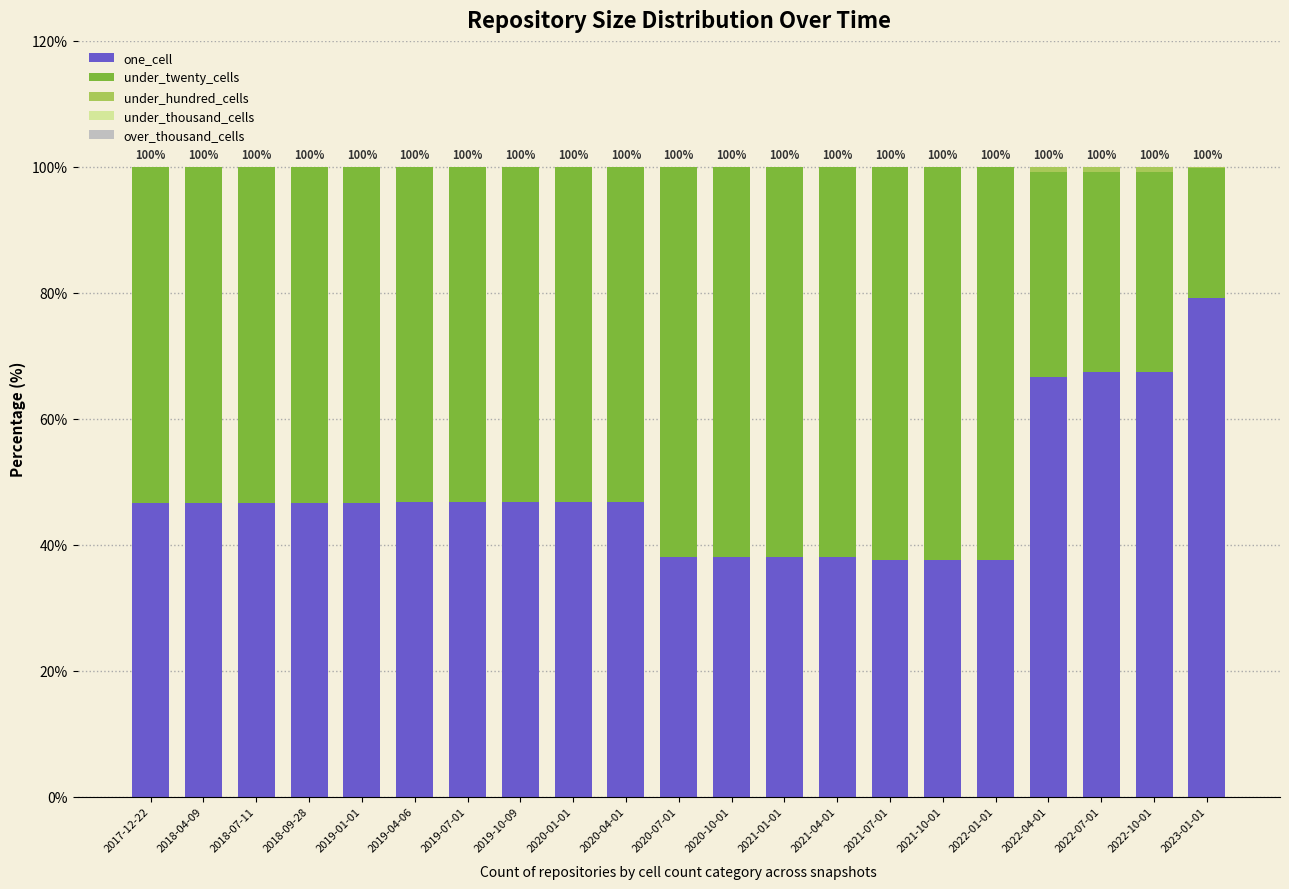

What is the highest value of the one_cell series?

79.2